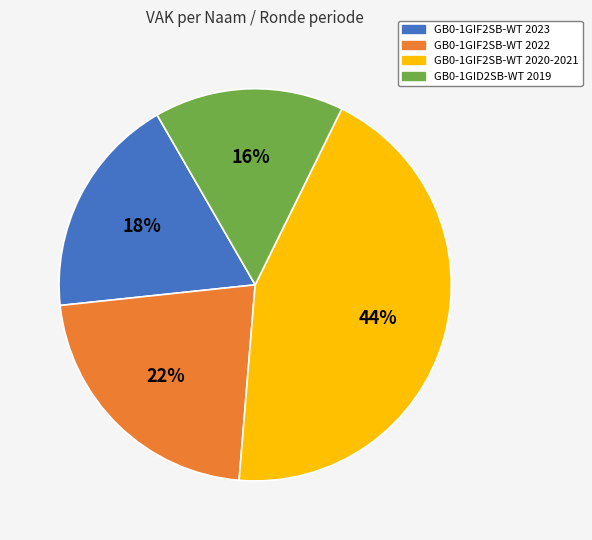

How many slices are in this pie chart?

4